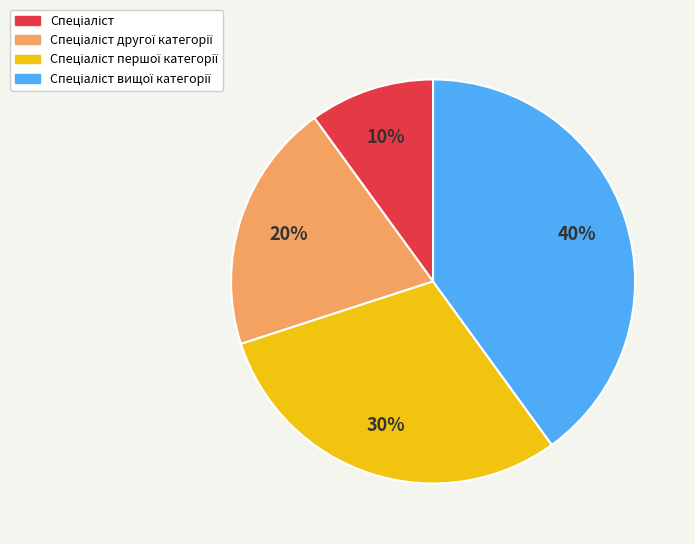

To the nearest percent, what is the difference between the largest and smallest slice percentages?

30%